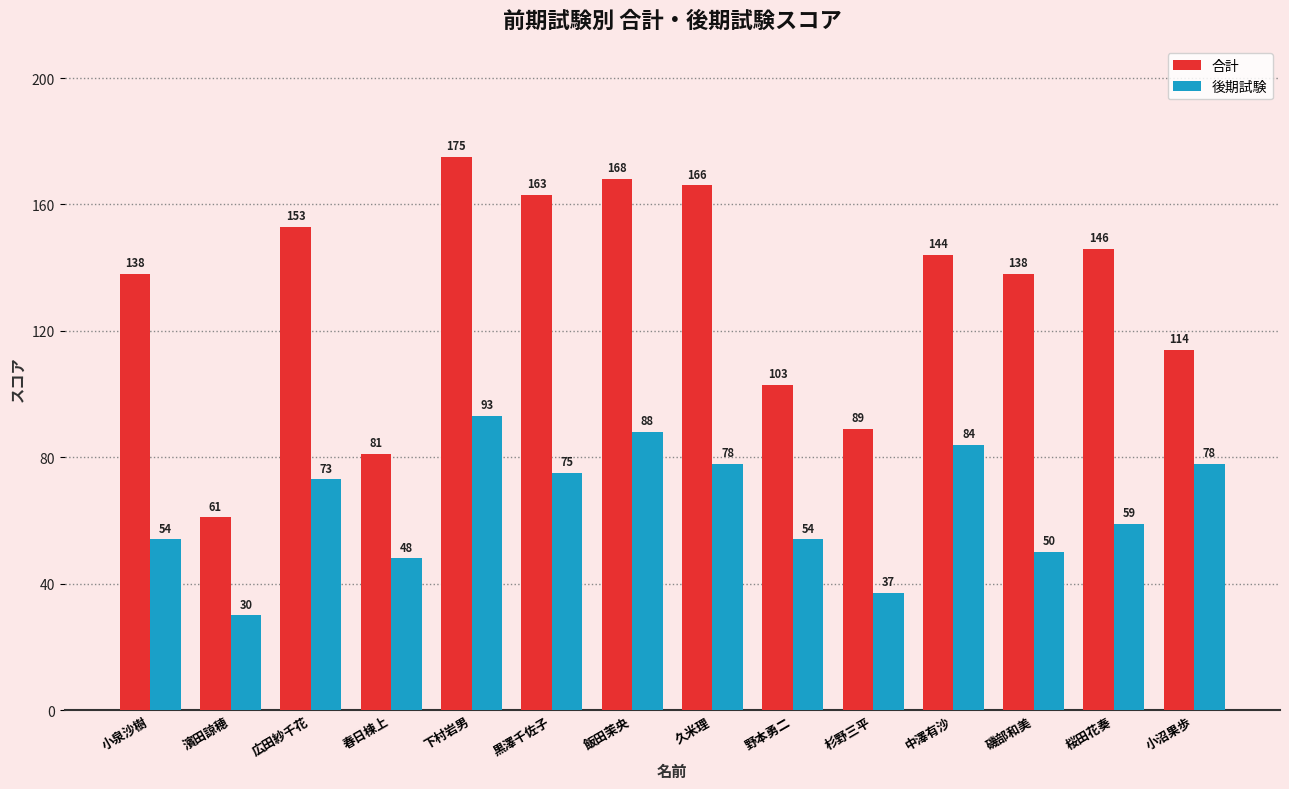

Does the chart contain any negative values?

No